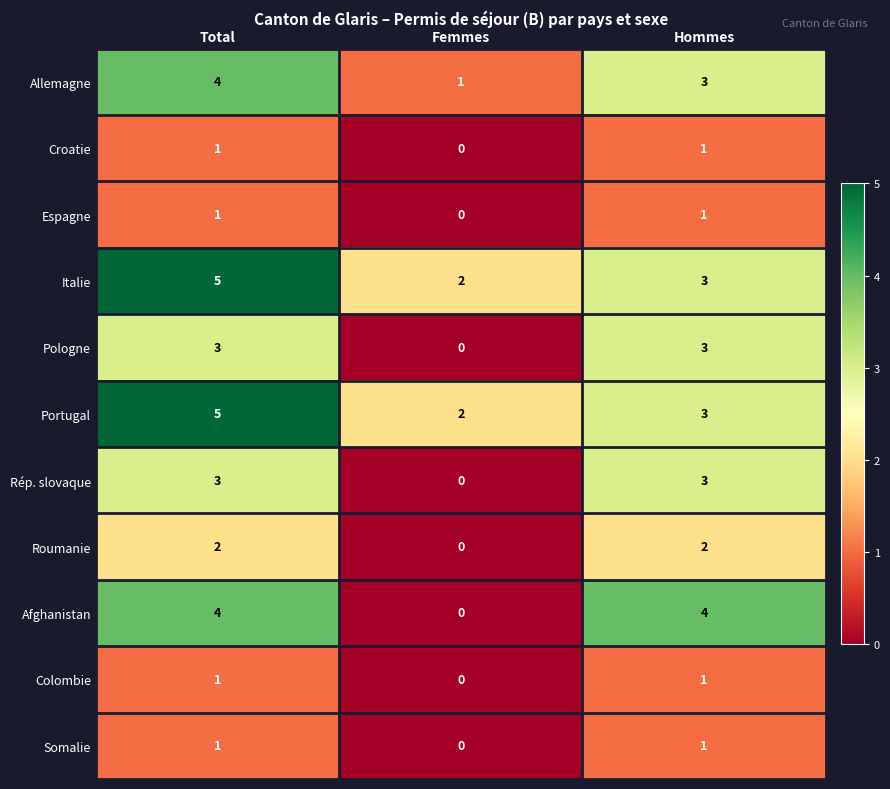

Rank the categories by Italie value from lowest to highest.

Femmes, Hommes, Total